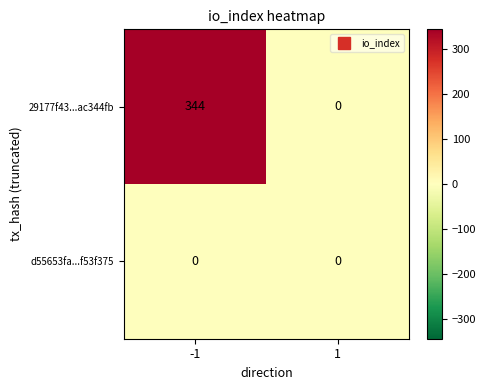

How many series are shown in this chart?

2